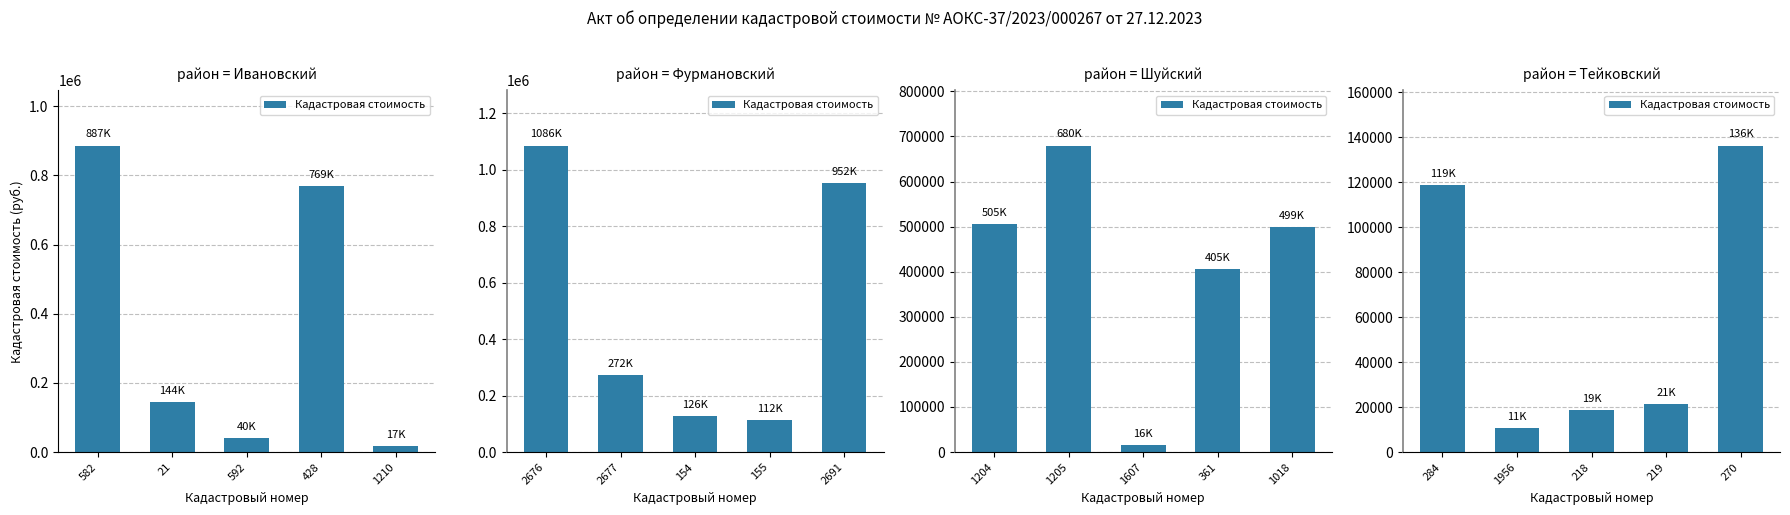

What position from the right is 284?

5